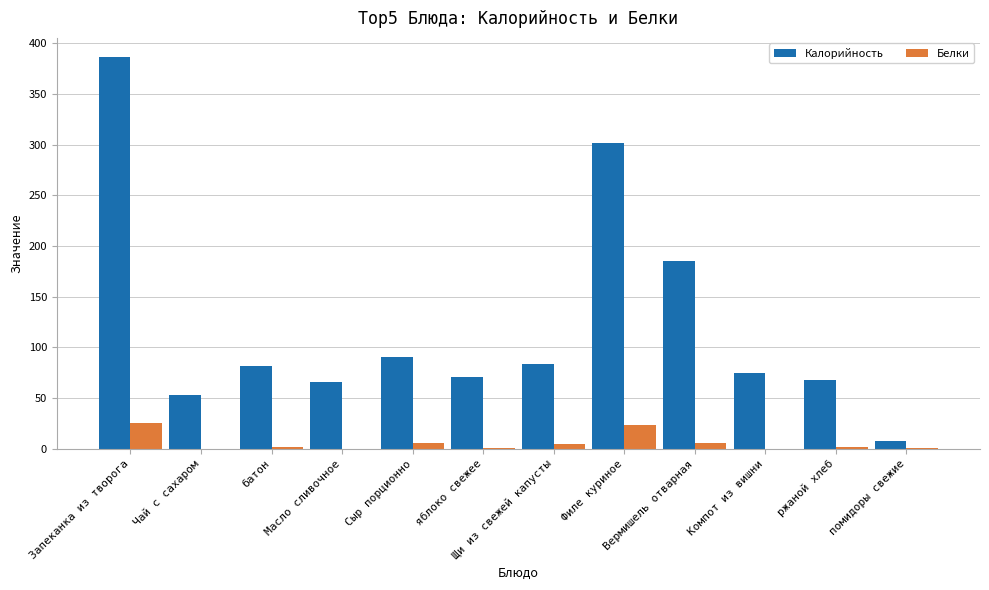

The value of Калорийность at Сыр порционно is 57.6. True or false?

False